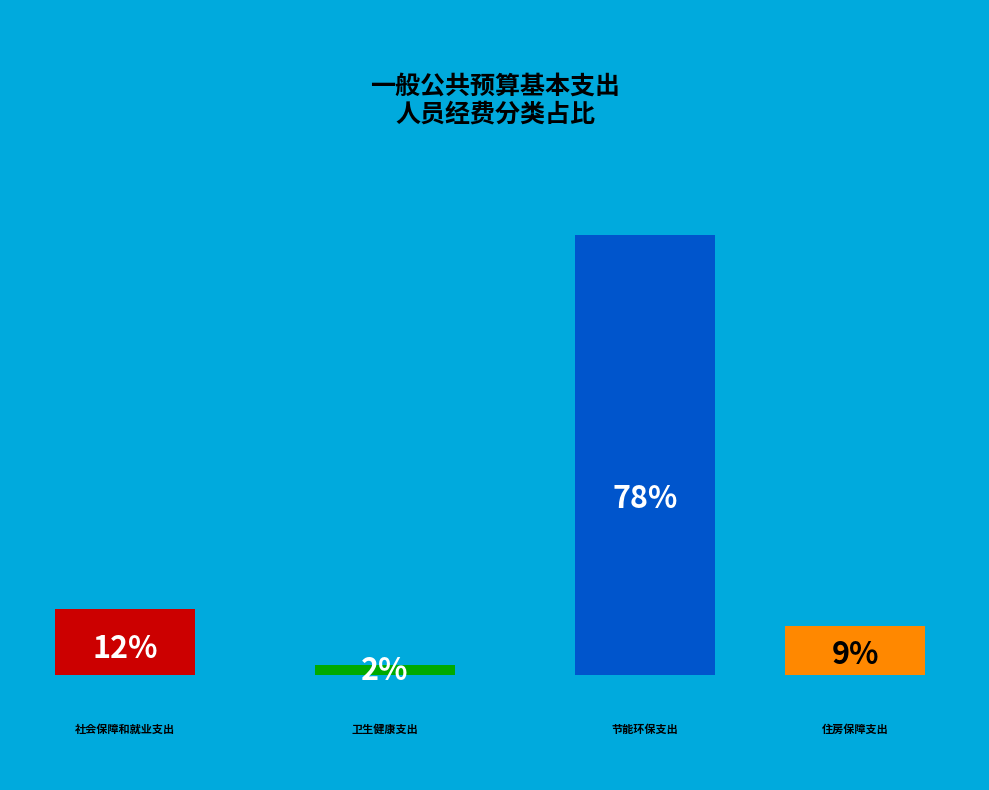

To the nearest percent, what portion does 社会保障和就业支出 represent?

12%